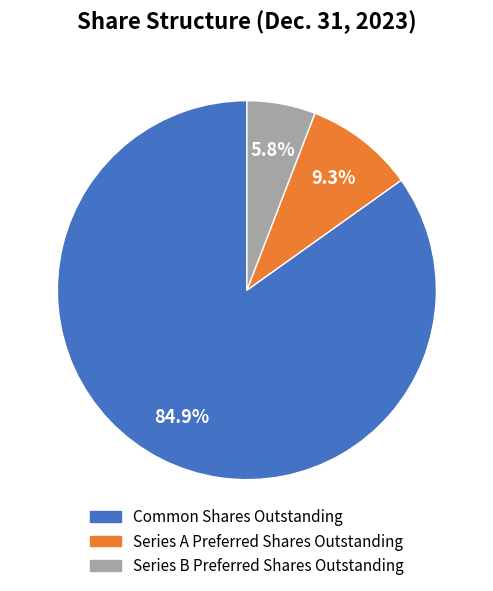

The Series B Preferred Shares Outstanding slice represents 14% of the pie. True or false?

False